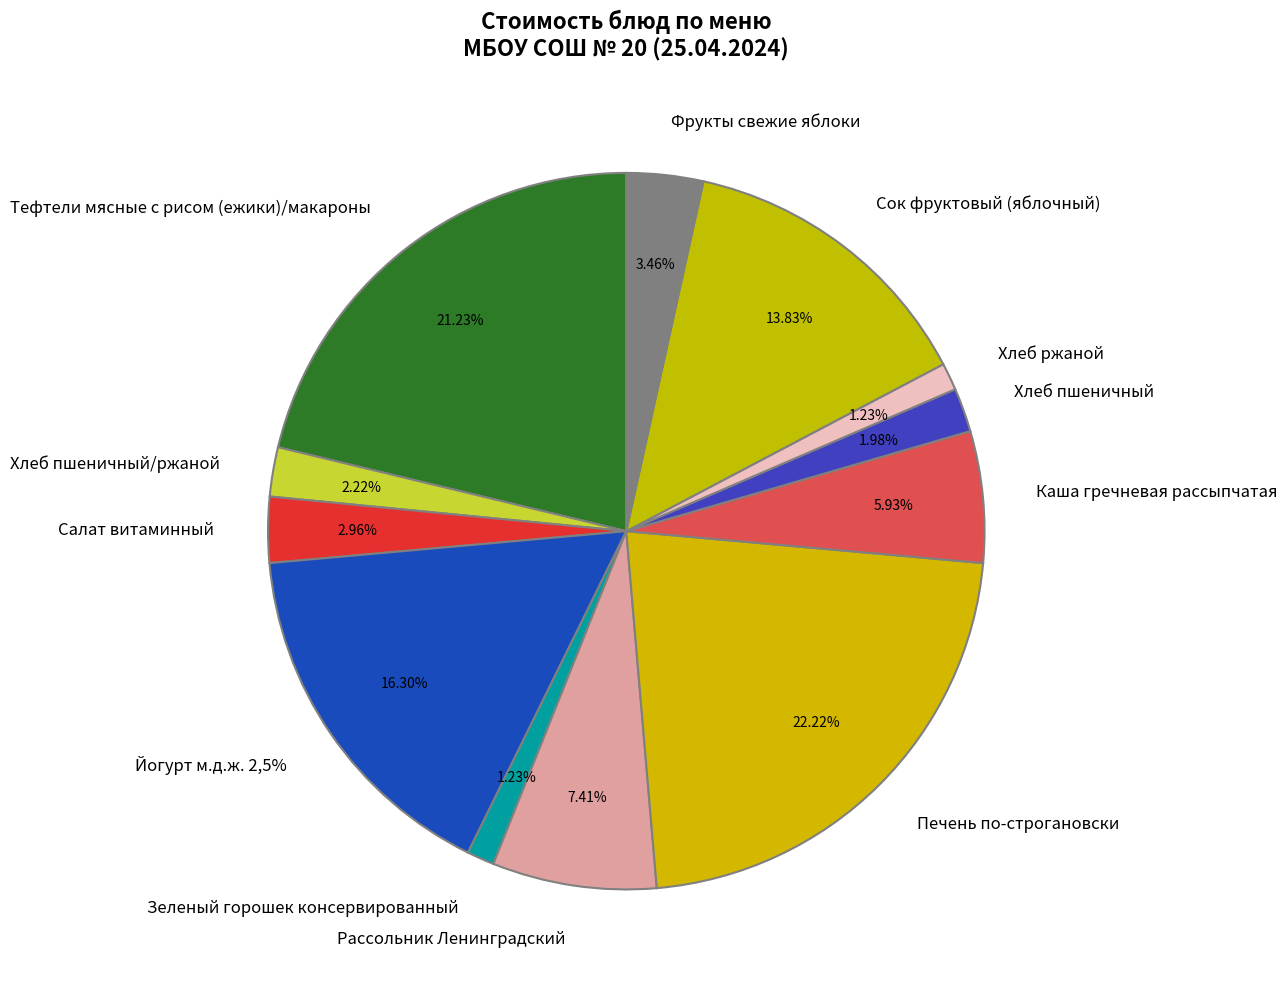

To the nearest percent, what percentage of the pie is Рассольник Ленинградский?

7%